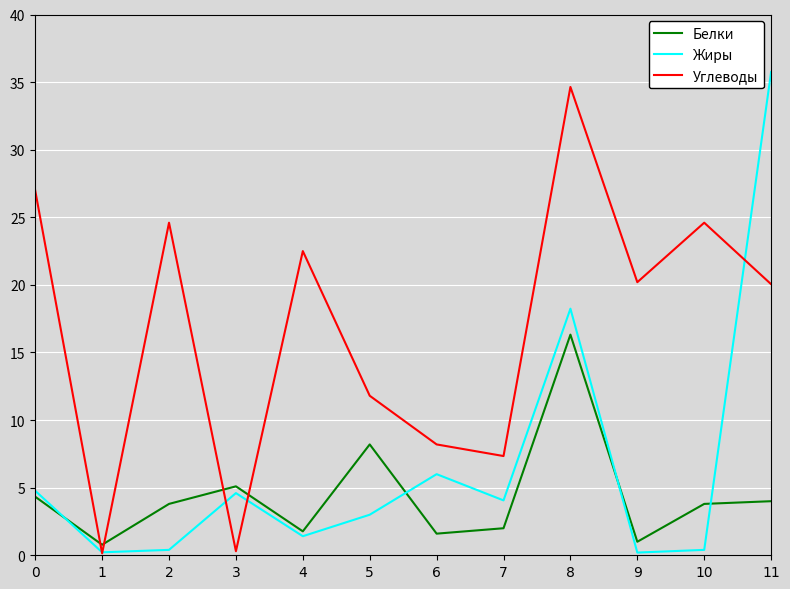

What are all the series names shown in the legend?

Белки, Жиры, Углеводы